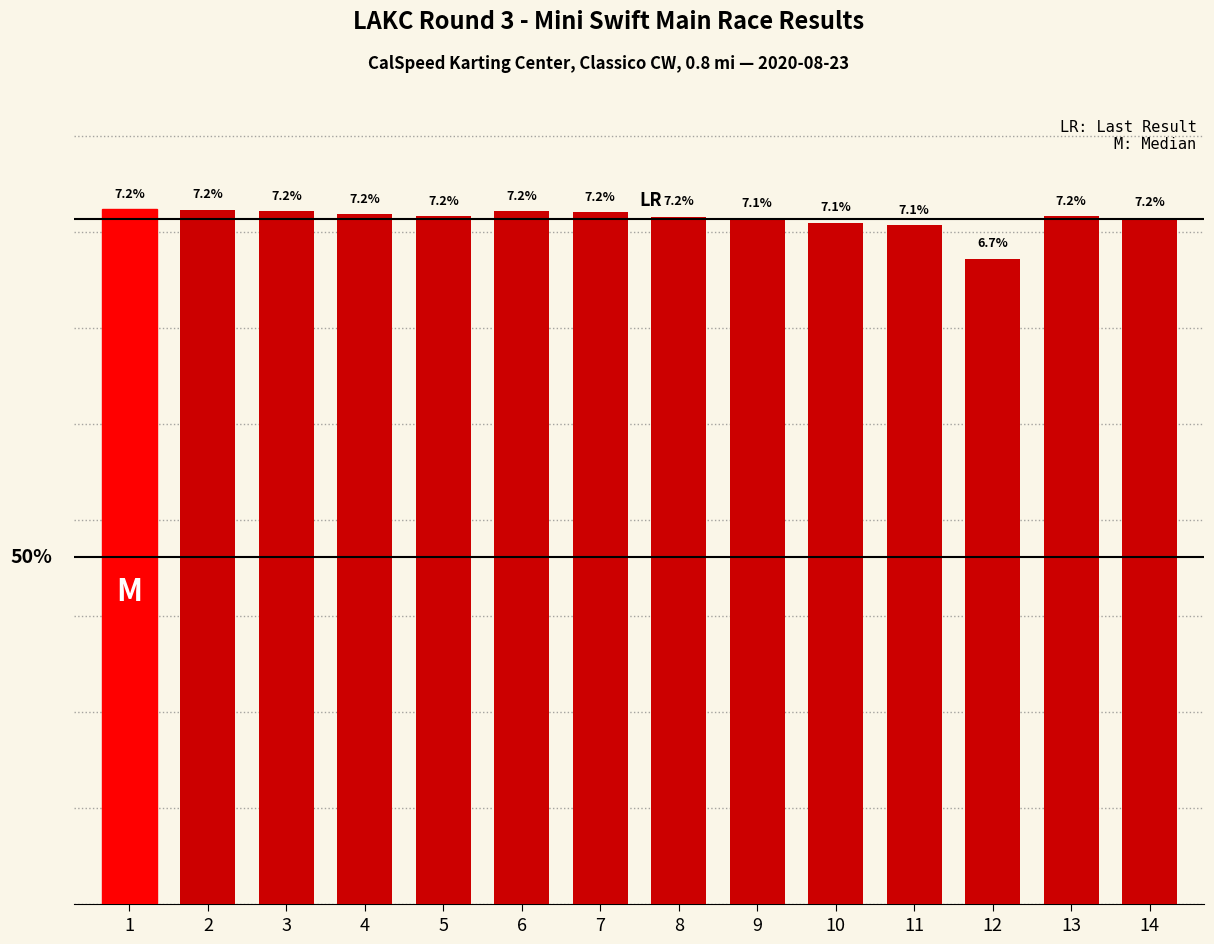

Reading right to left, what are all the values shown in this chart?

7.2	7.2	6.7	7.1	7.1	7.1	7.2	7.2	7.2	7.2	7.2	7.2	7.2	7.2